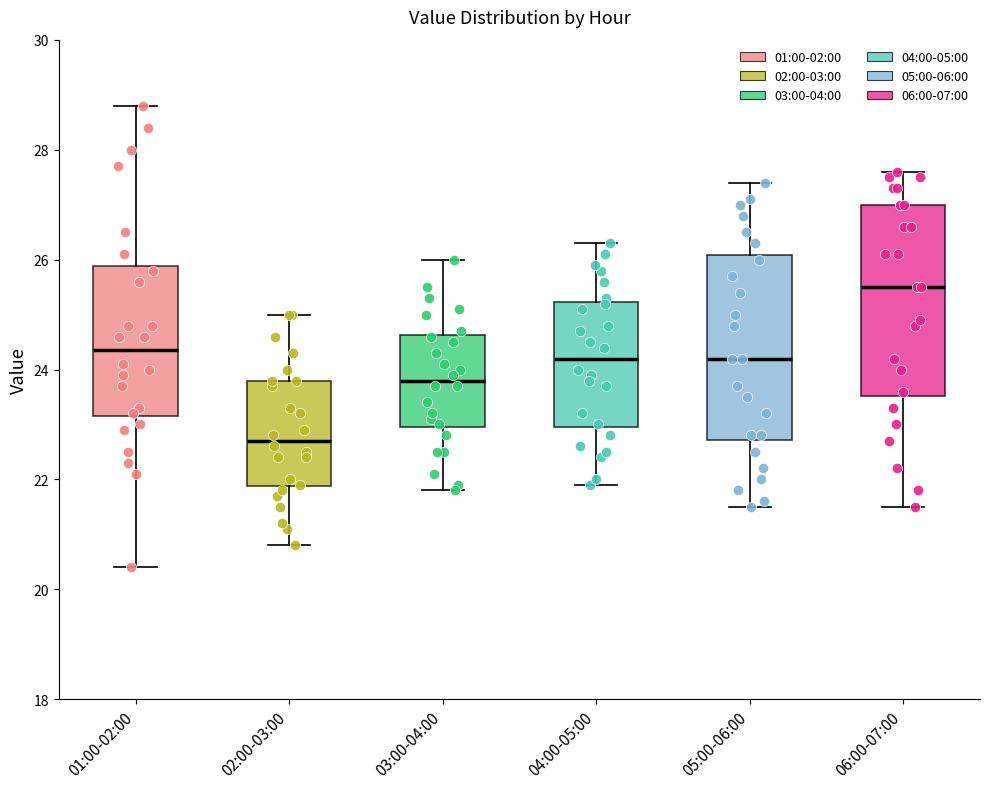

Where does the lower whisker of the box for 04:00-05:00 end on the y-axis? The values are not printed on the chart, so give them approximately, as read against the axis.

22.0